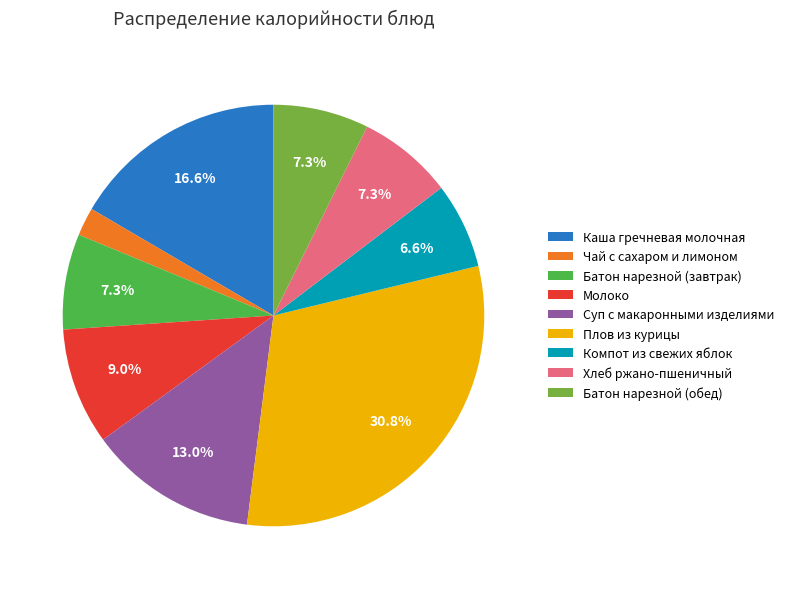

What is the smallest slice in the pie chart?

Чай с сахаром и лимоном